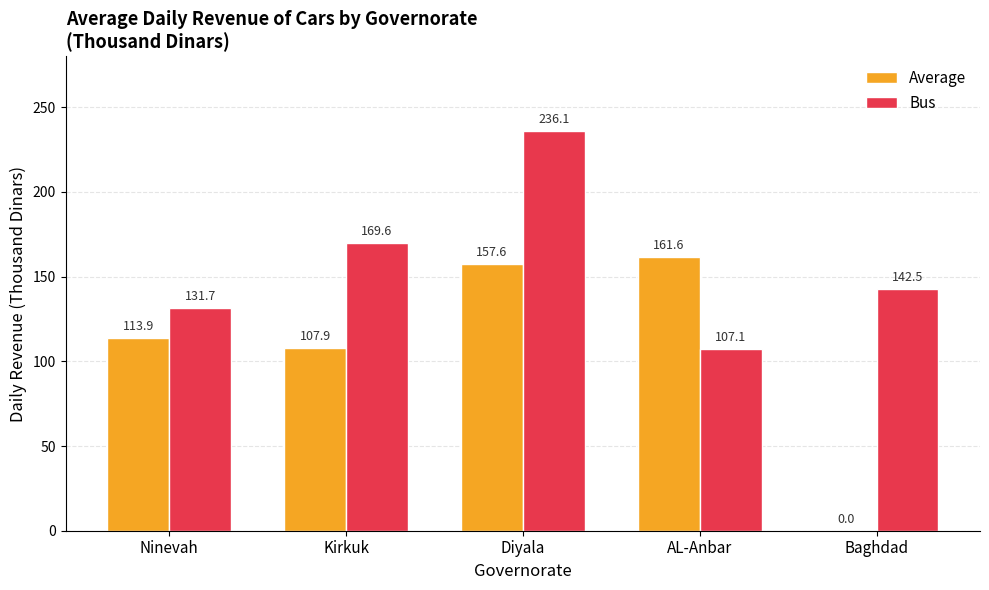

What is the sum of all Bus values?

786.9